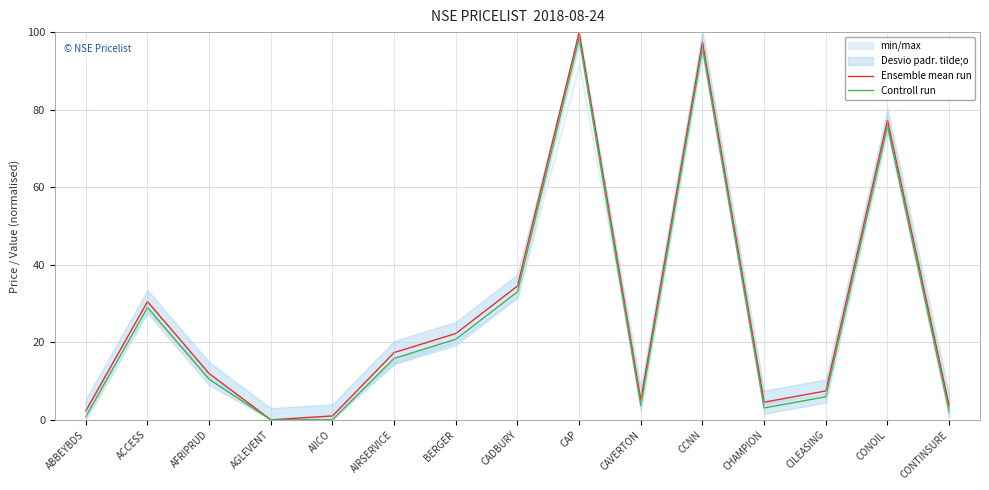

Reading left to right, extract all data points from this chart.

Ensemble mean run: ABBEYBDS=2.3	ACCESS=30.5	AFRIPRUD=11.9	AGLEVENT=0.0	AIICO=1.0	AIRSERVICE=17.3	BERGER=22.3	CADBURY=34.5	CAP=100.0	CAVERTON=5.1	CCNN=97.4	CHAMPION=4.5	CILEASING=7.4	CONOIL=77.2	CONTINSURE=3.6
Controll run: ABBEYBDS=0.8	ACCESS=29.0	AFRIPRUD=10.4	AGLEVENT=0.0	AIICO=0.0	AIRSERVICE=15.8	BERGER=20.8	CADBURY=33.0	CAP=98.5	CAVERTON=3.6	CCNN=95.9	CHAMPION=3.0	CILEASING=5.9	CONOIL=75.7	CONTINSURE=2.1